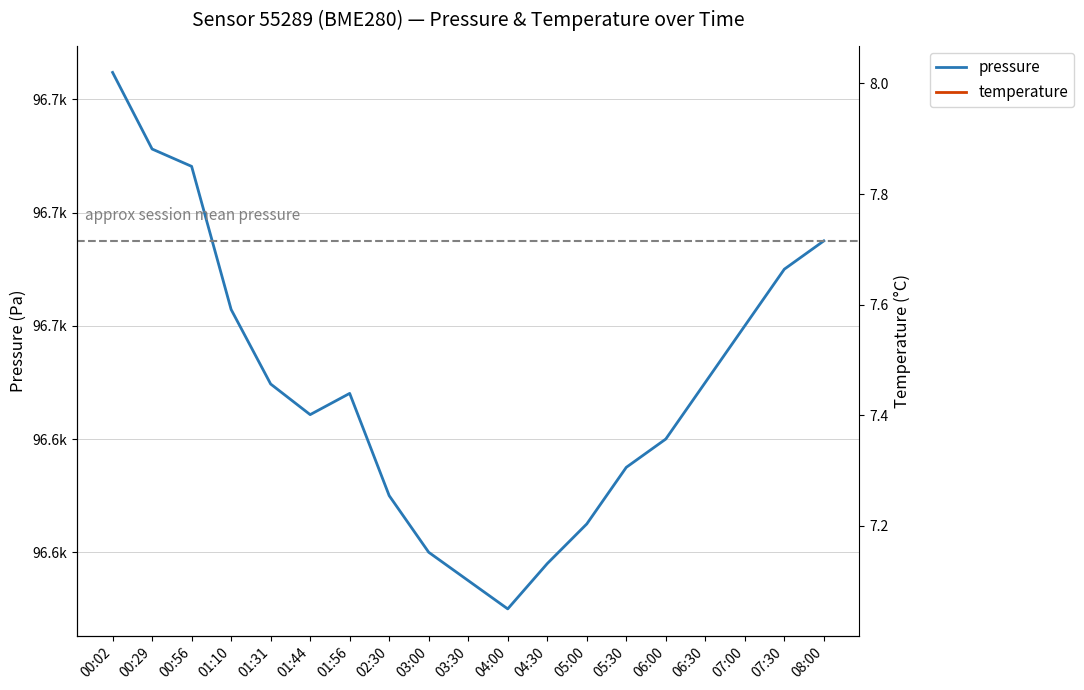

True or false: pressure has a value of 96649.7 at 01:31.

True